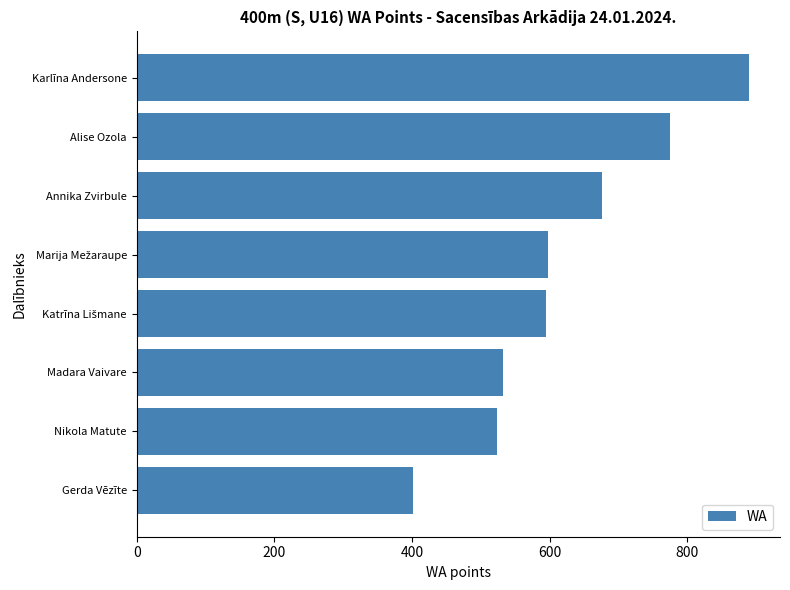

What is the value of the 8th bar from the top?

401